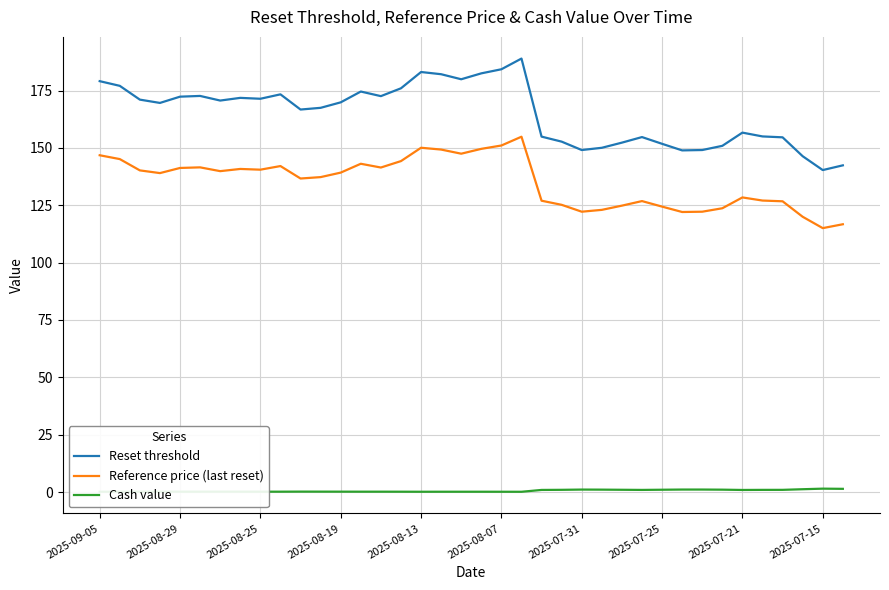

Does the chart have visible grid lines?

Yes